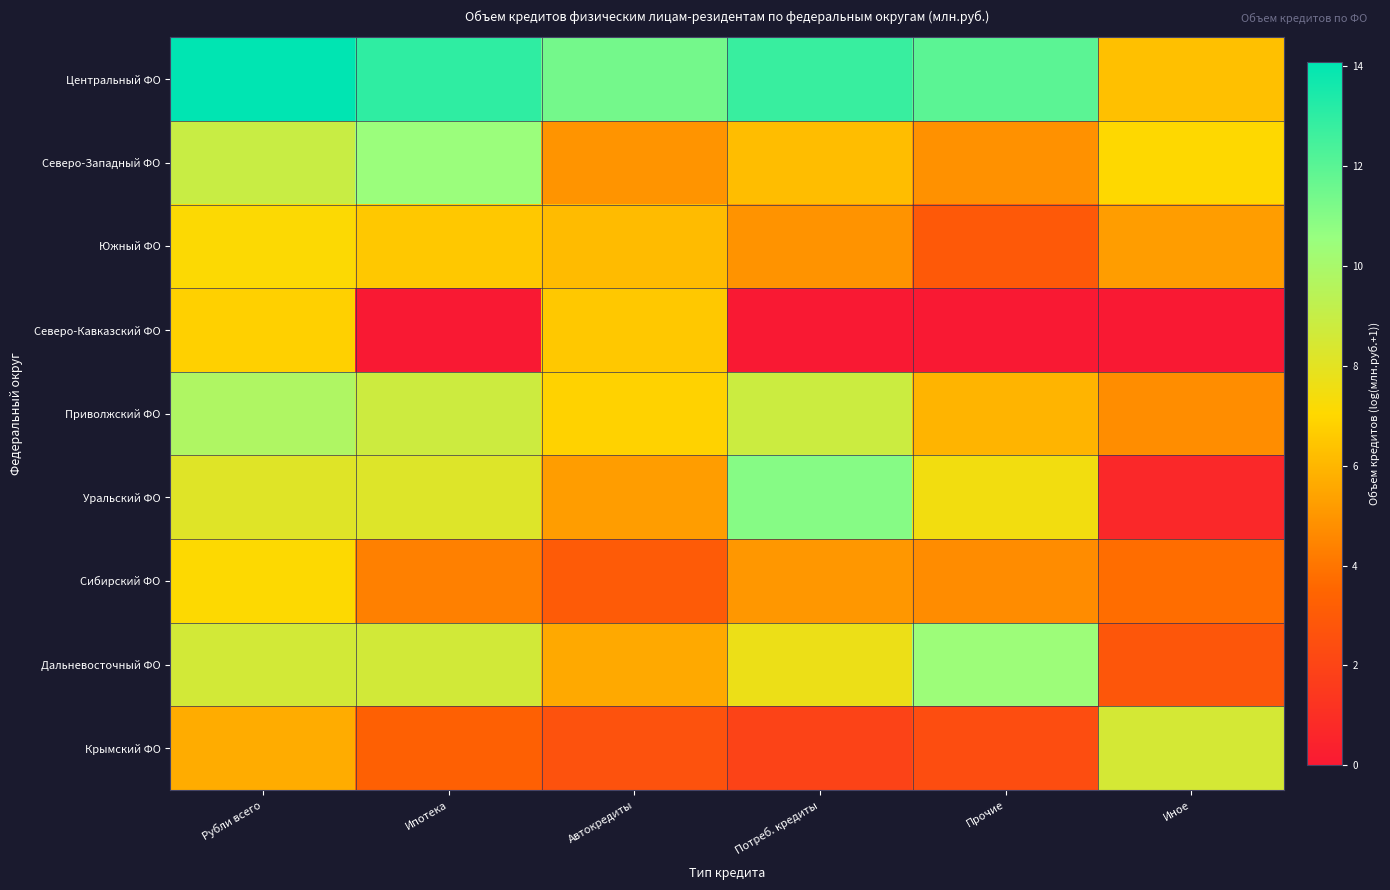

Which has a higher value, Прочие or Рубли всего?

Рубли всего